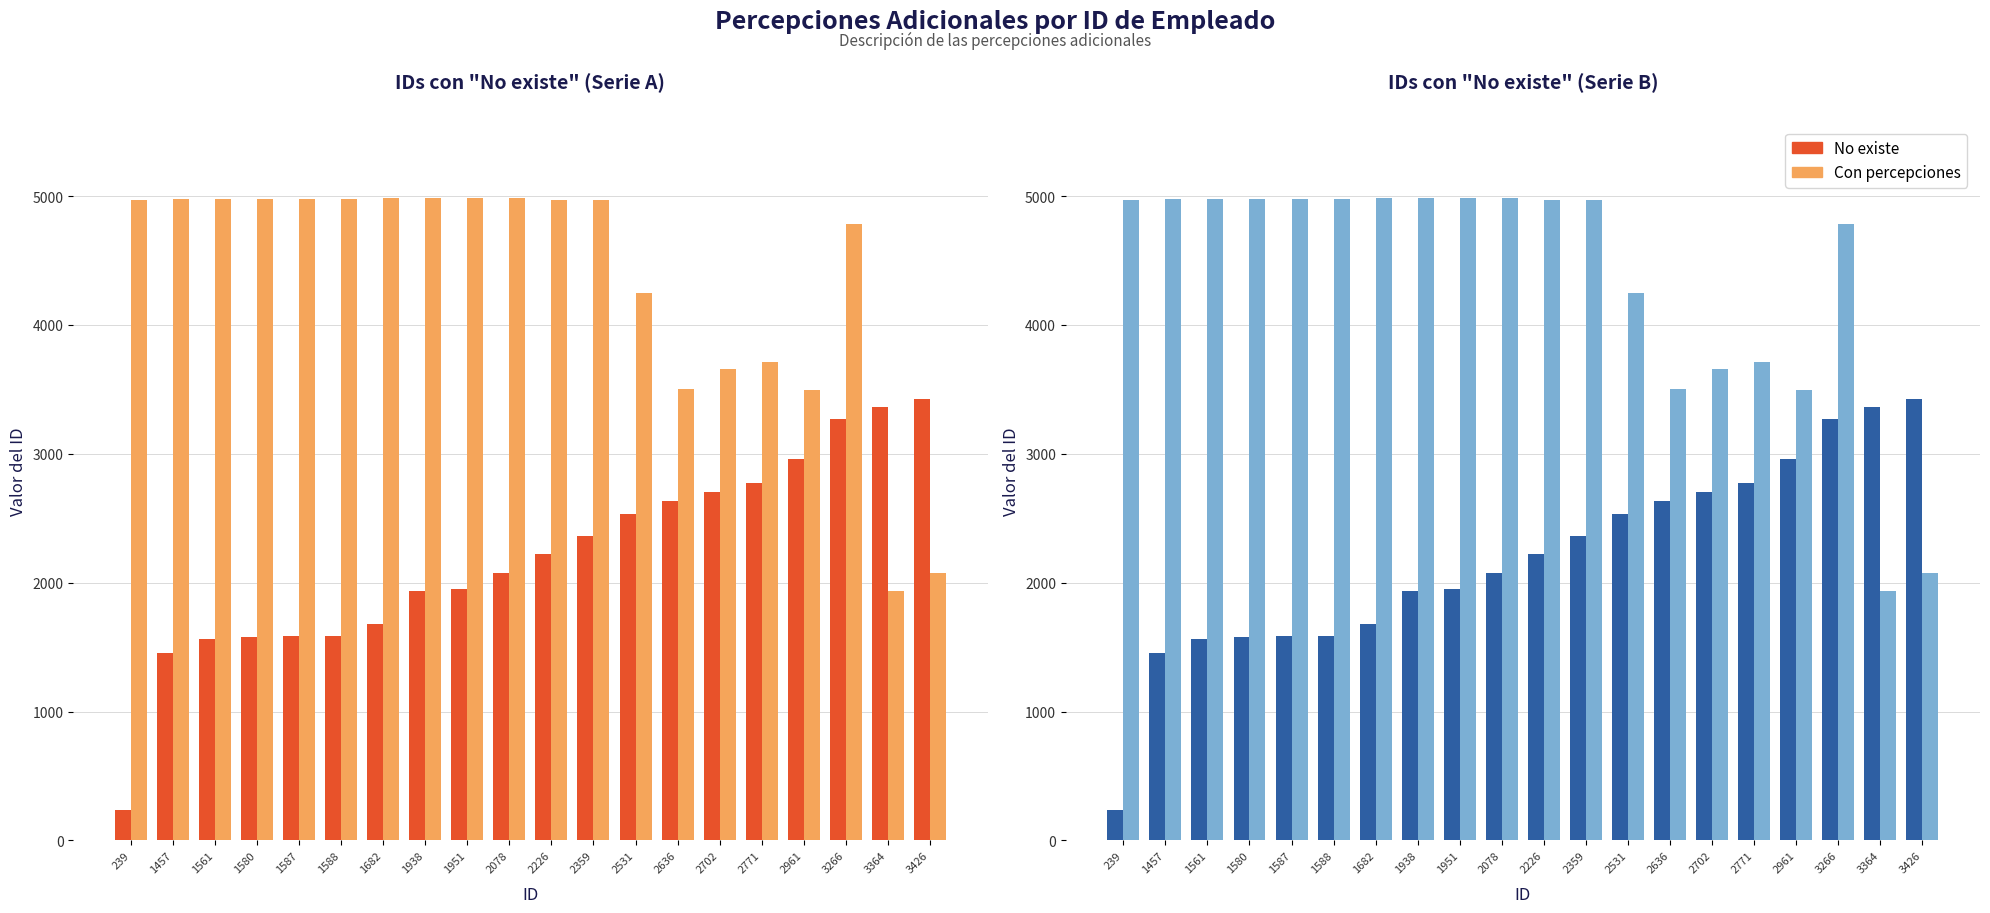

What is the difference between the maximum and minimum values in the Con percepciones series?

3046